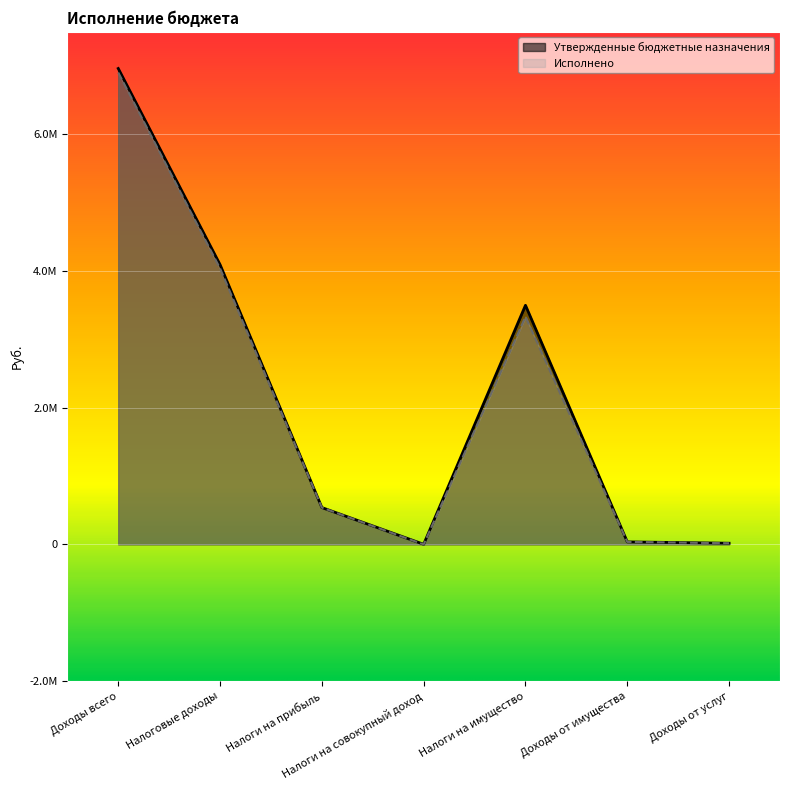

True or false: Утвержденные бюджетные назначения and Исполнено cross at least once.

False